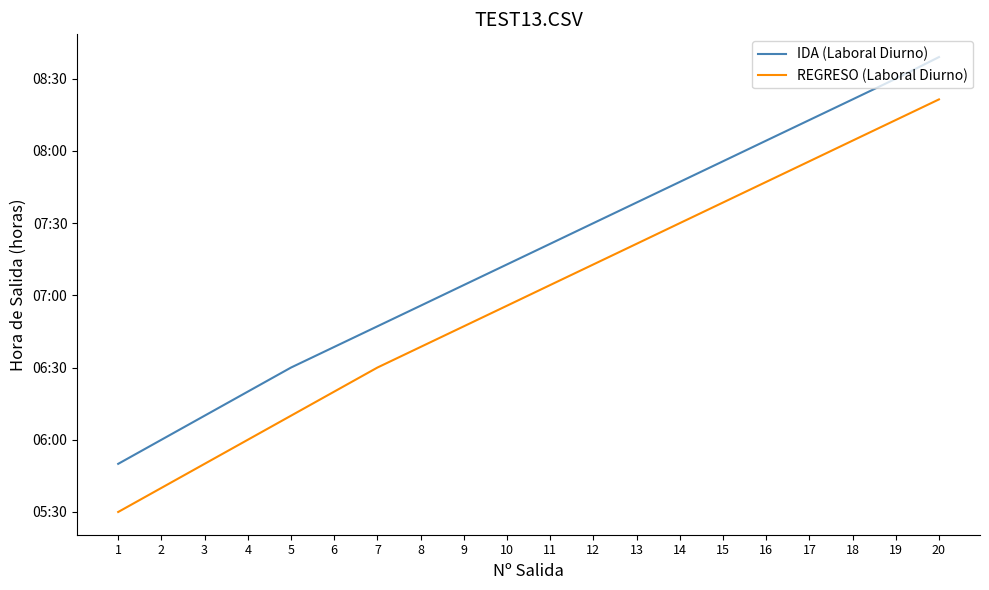

What is the value of the IDA (Laboral Diurno) point at the 5th from the left?

6.5